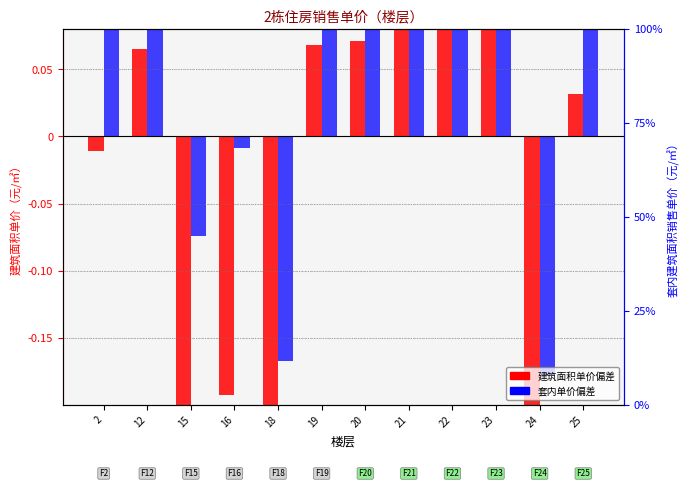

Is it true that 套内单价偏差 equals -0.0 at 15?

False